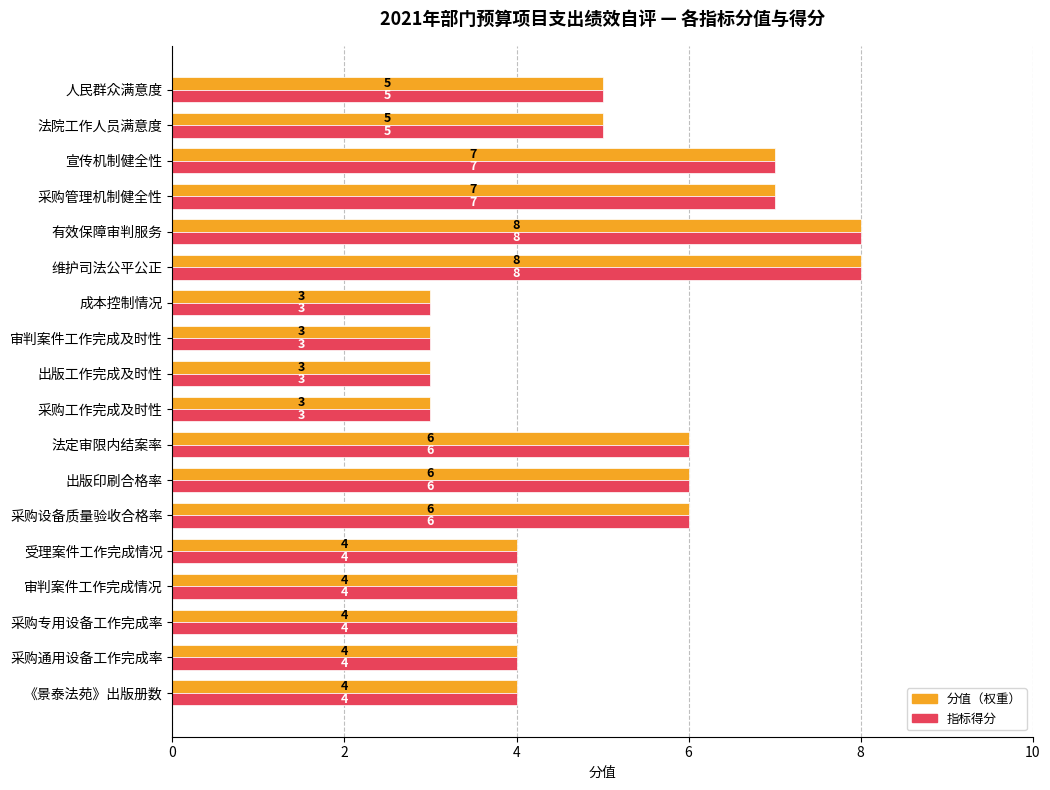

What is the total value across all series at 受理案件工作完成情况?

8